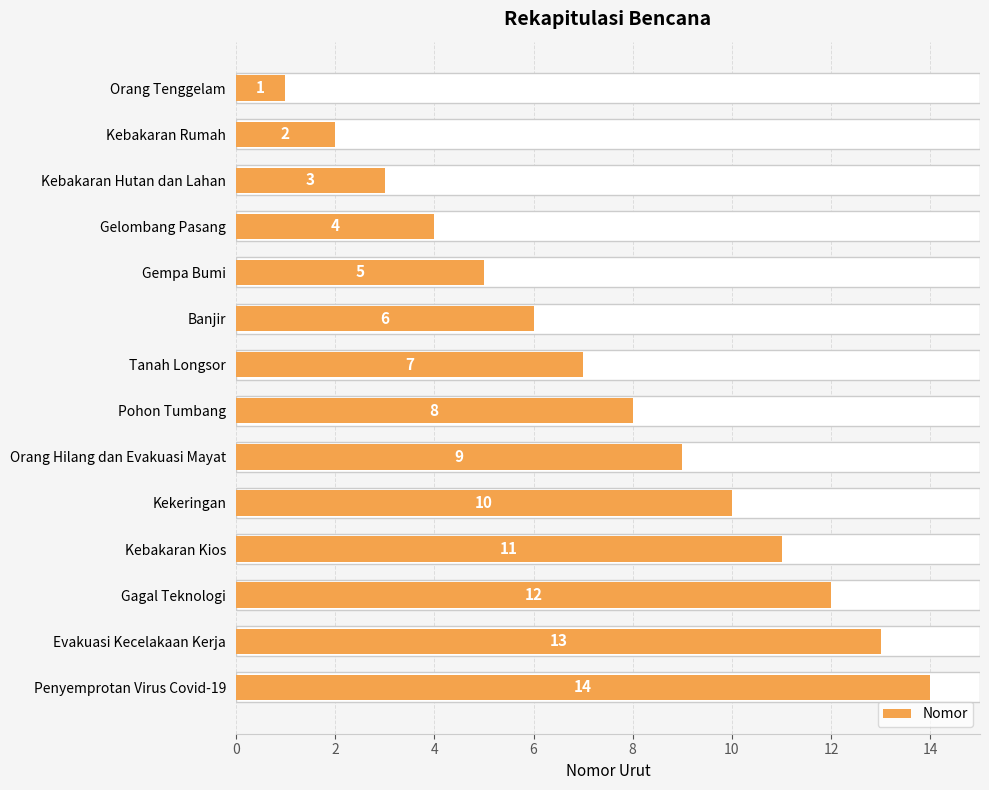

How many bars are there in total?

14